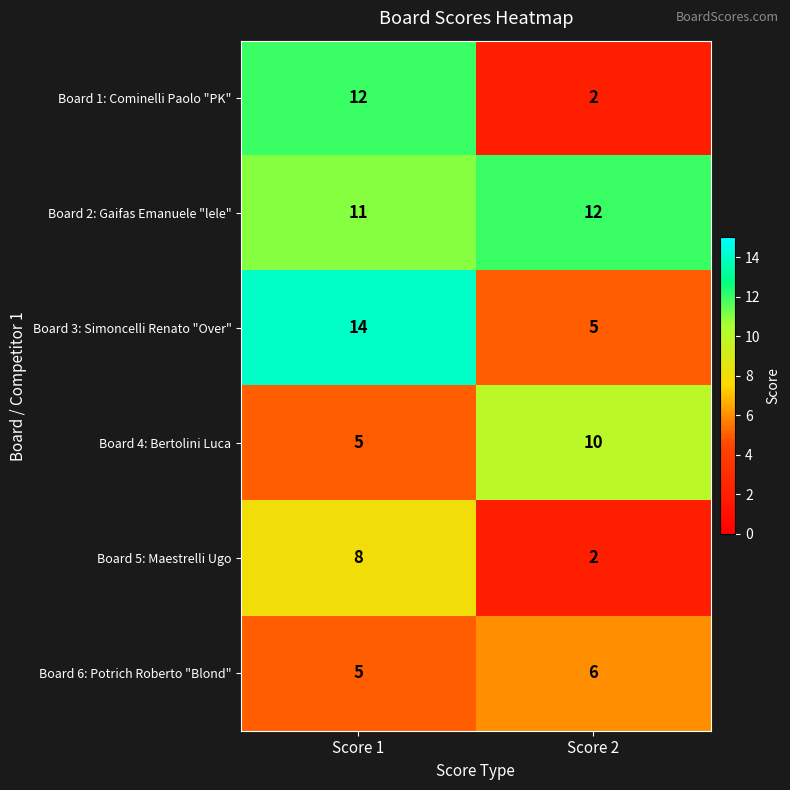

Which series has the widest spread of values?

Board 1: Cominelli Paolo "PK"